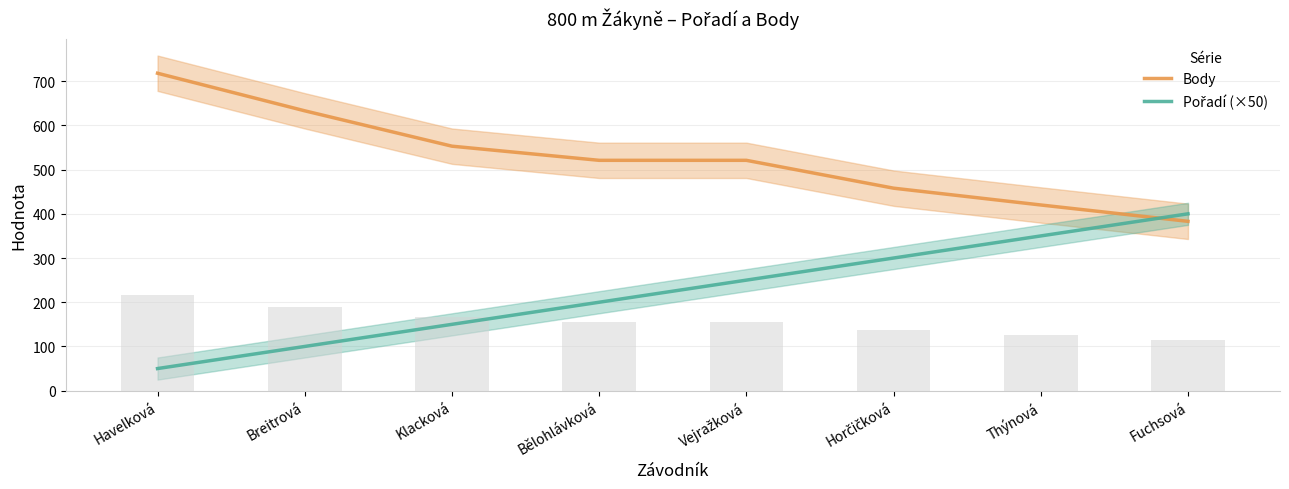

Which series has the largest range (max minus min)?

Pořadí (×50)